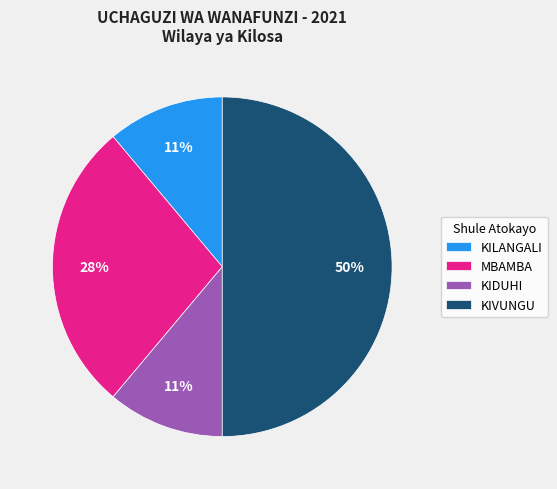

True or false: KIDUHI accounts for 2% of the total.

False